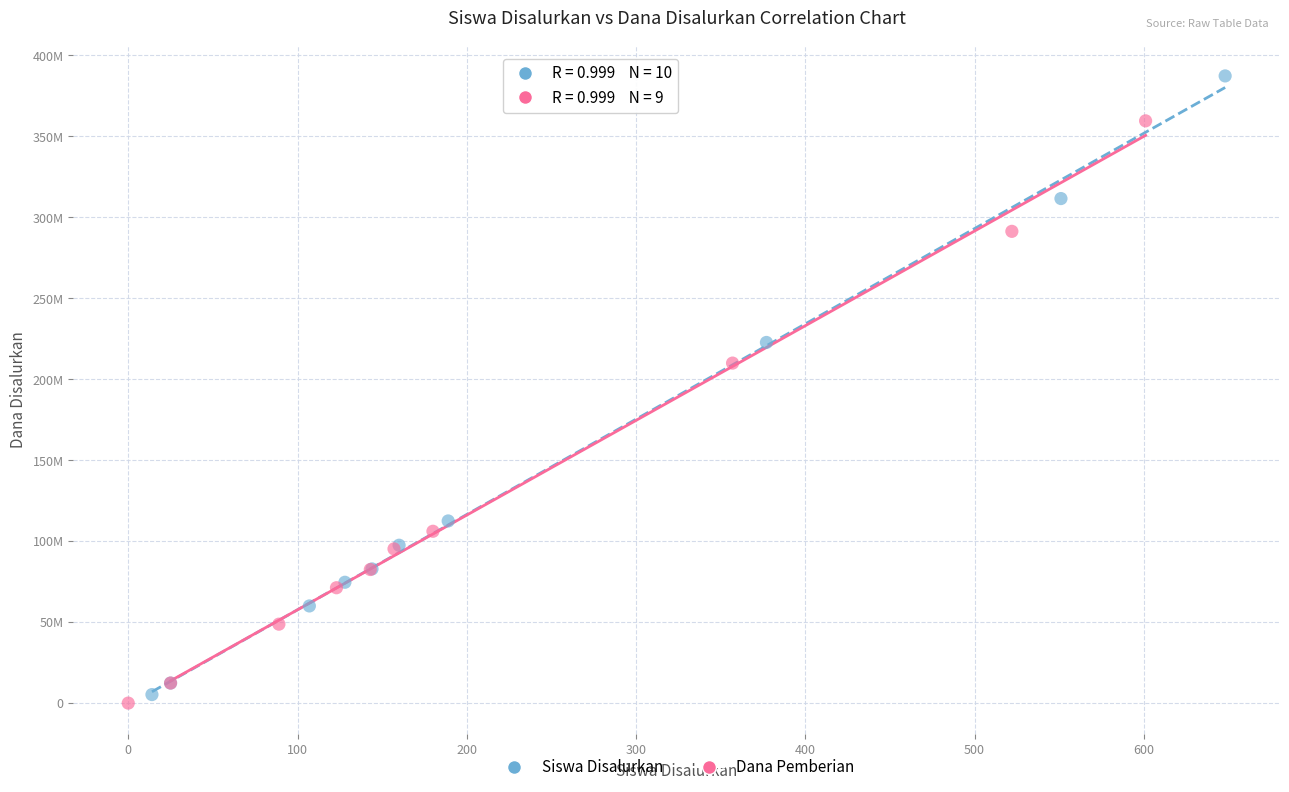

Which series contains the highest Y value?

Siswa Disalurkan